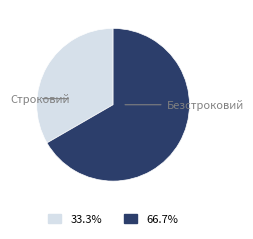

What is the ratio of the value at Строковий to the value at Безстроковий?

0.5